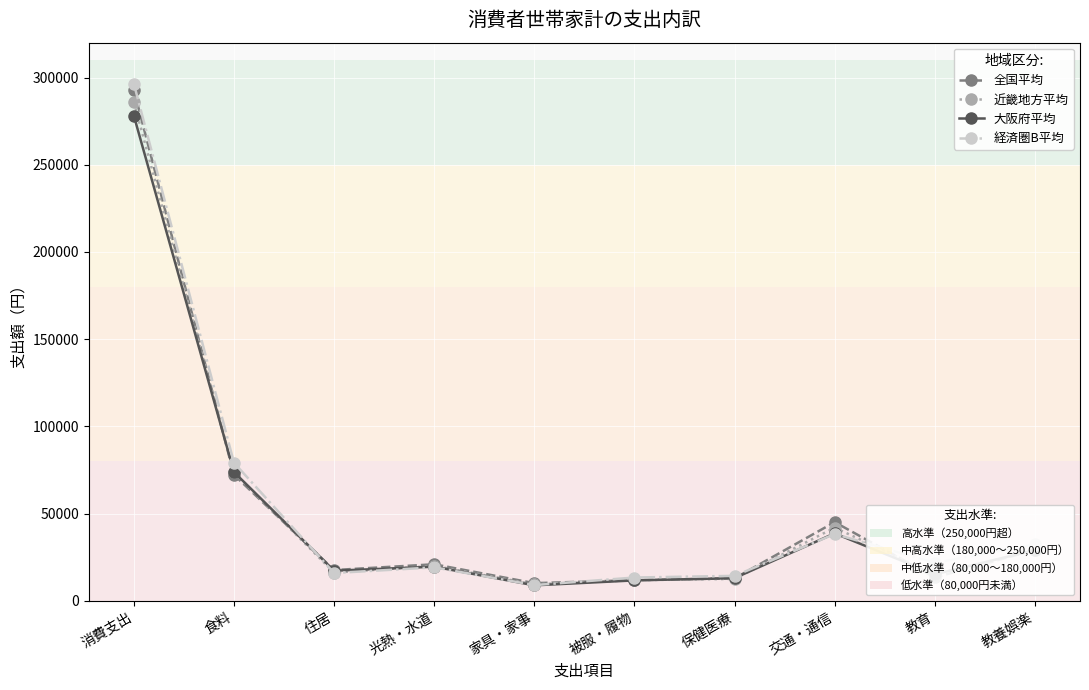

What is the difference between the highest and lowest values at 交通・通信?

6820